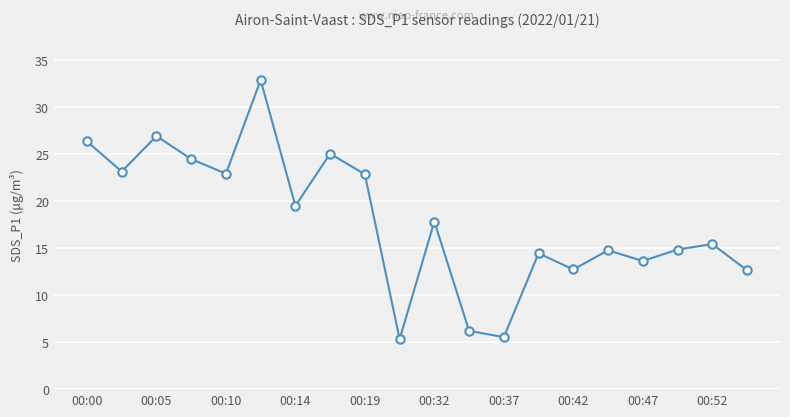

What is the value of the 11th point from the left?

17.8